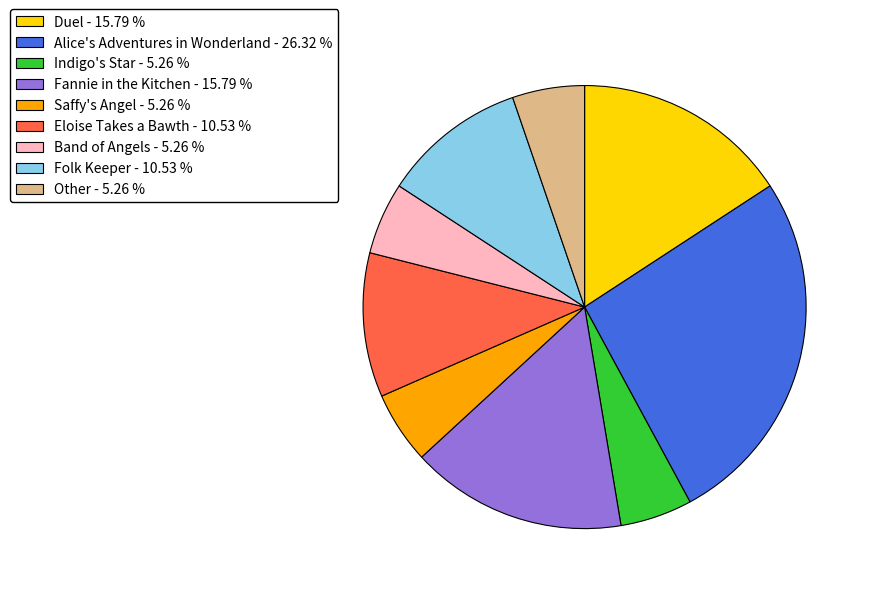

Which category has the biggest portion of the pie?

Alice's Adventures in Wonderland